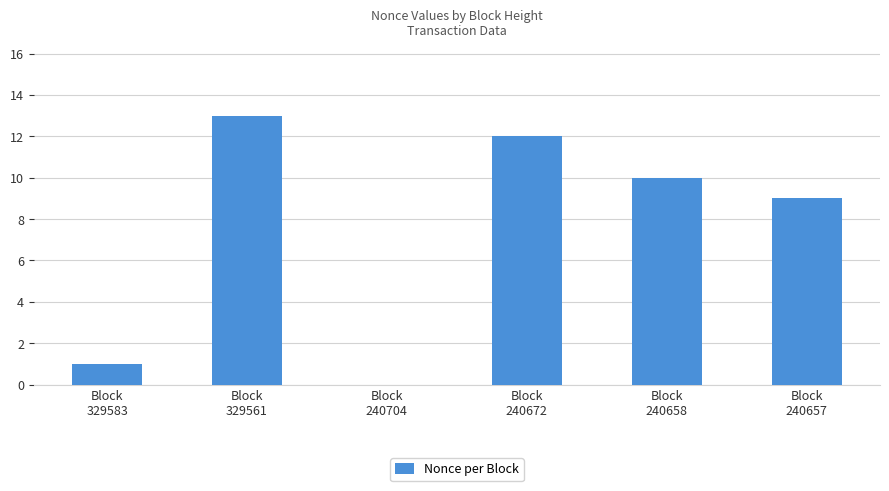

Is it true that the value at Block
240672 is 21?

False